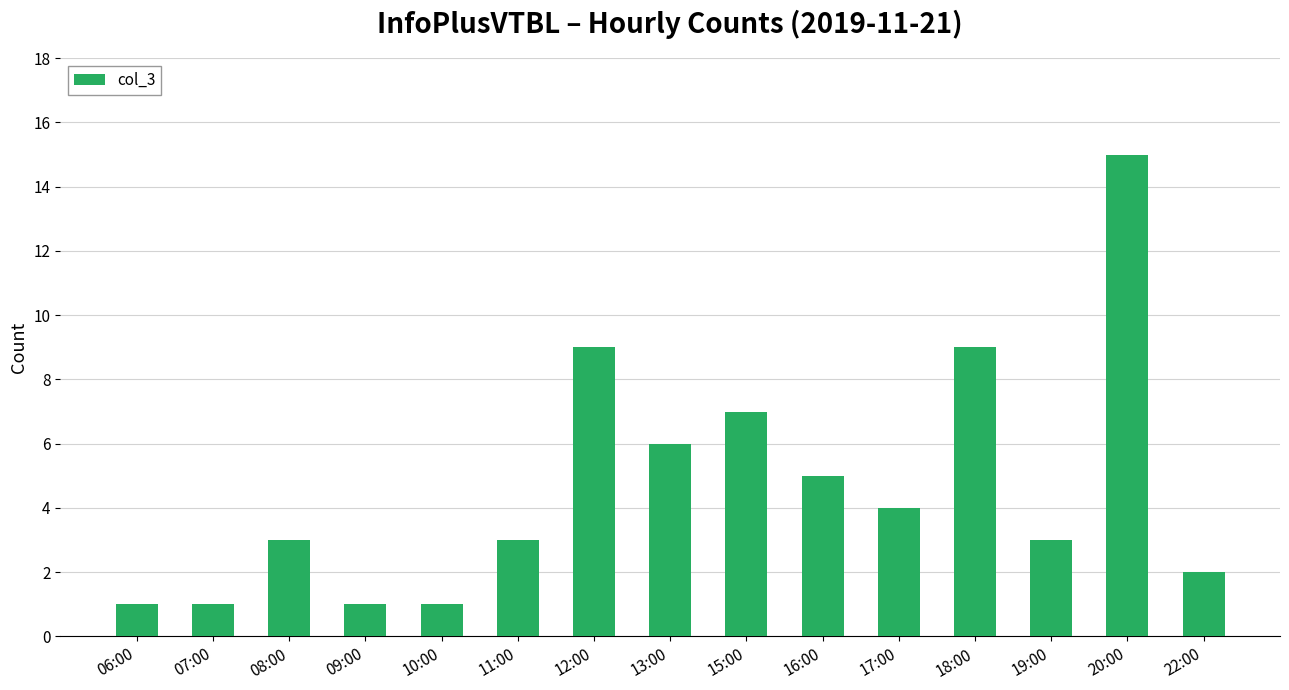

Which has a higher value, 13:00 or 20:00?

20:00